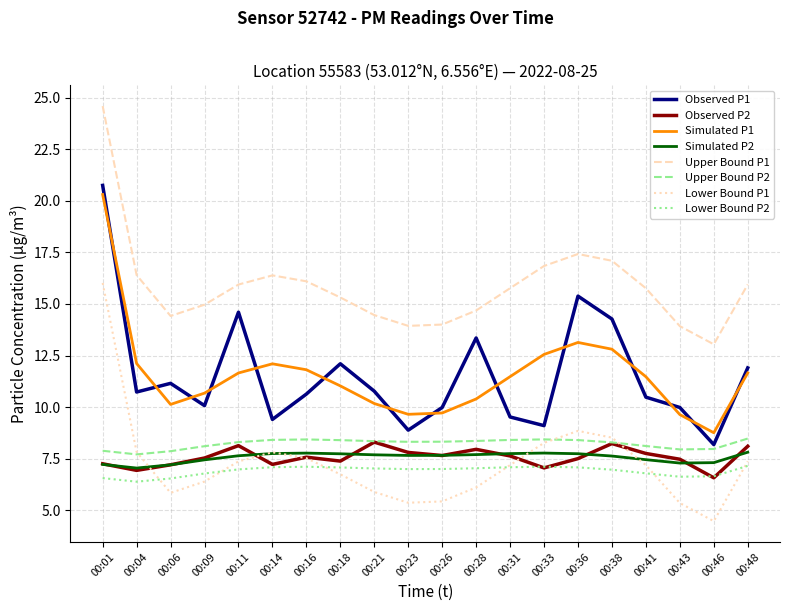

Read the Observed P1 value at 00:43.

10.0